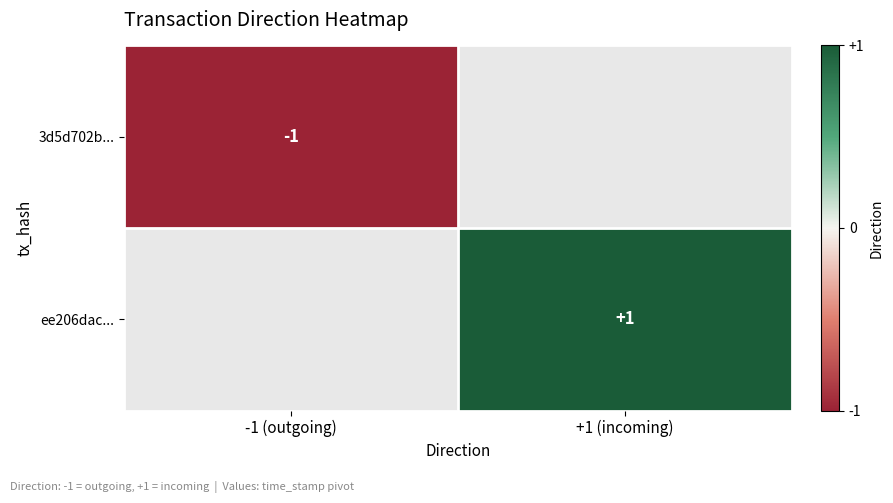

True or false: 3d5d702b... has a value of -2 at -1 (outgoing).

False